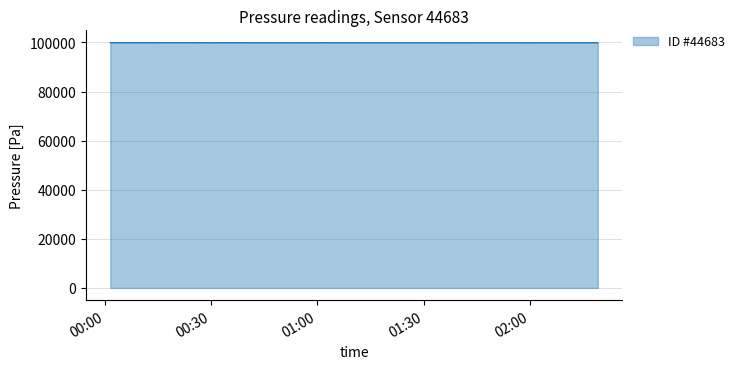

What is the greatest value displayed?

99930.4